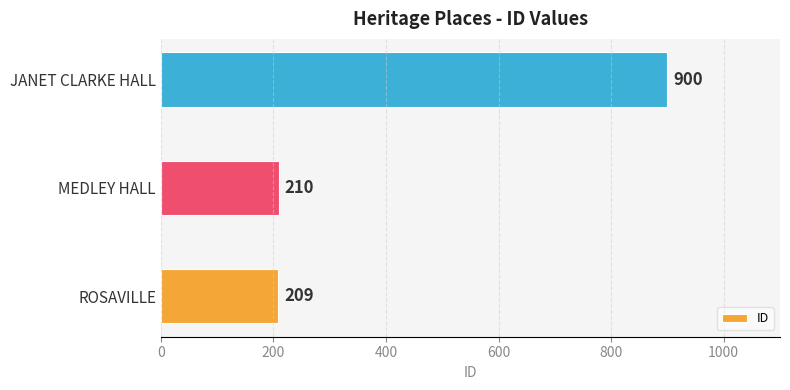

What is the change in value from ROSAVILLE to MEDLEY HALL?

+1